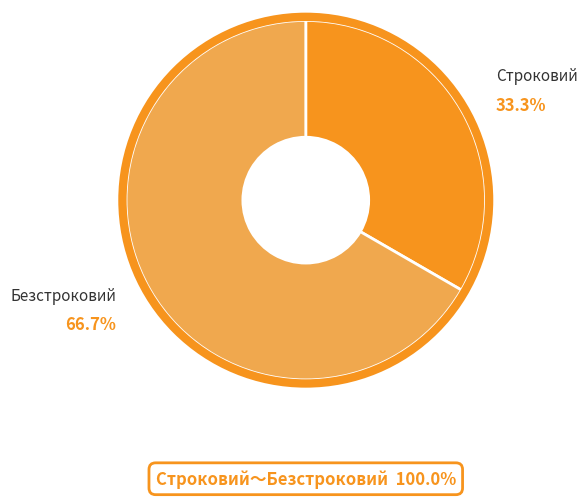

What is the largest slice in the pie chart?

Безстроковий